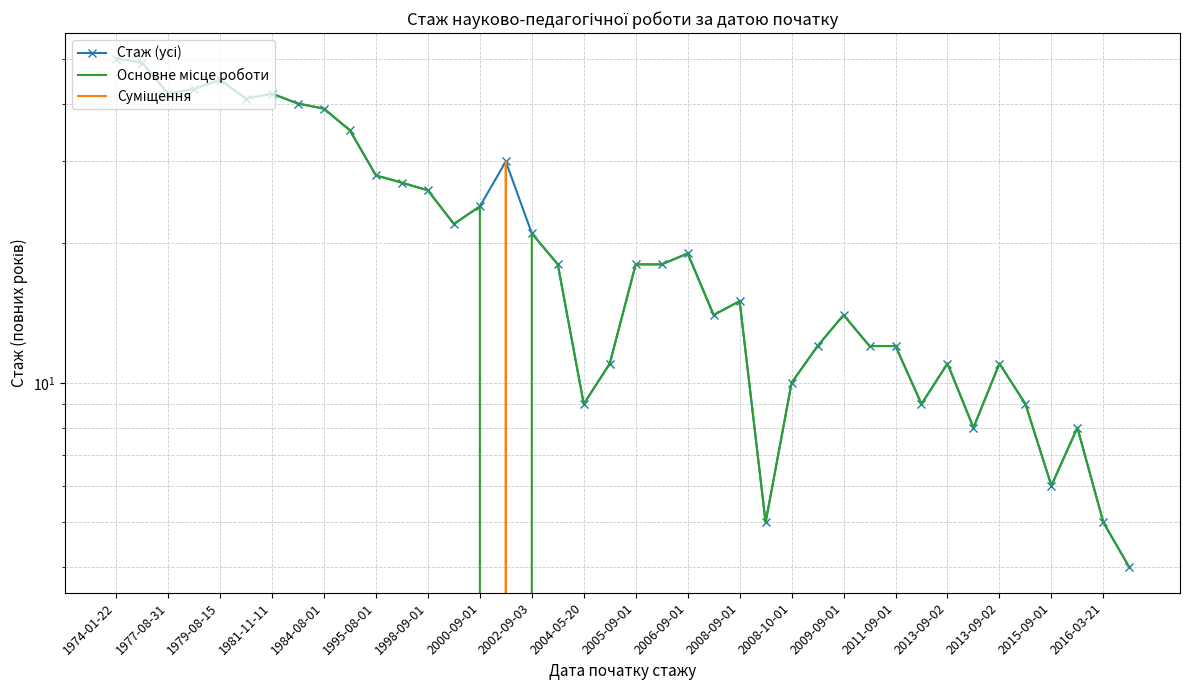

Rank the series by their maximum value, from lowest to highest.

Суміщення, Стаж (усі), Основне місце роботи